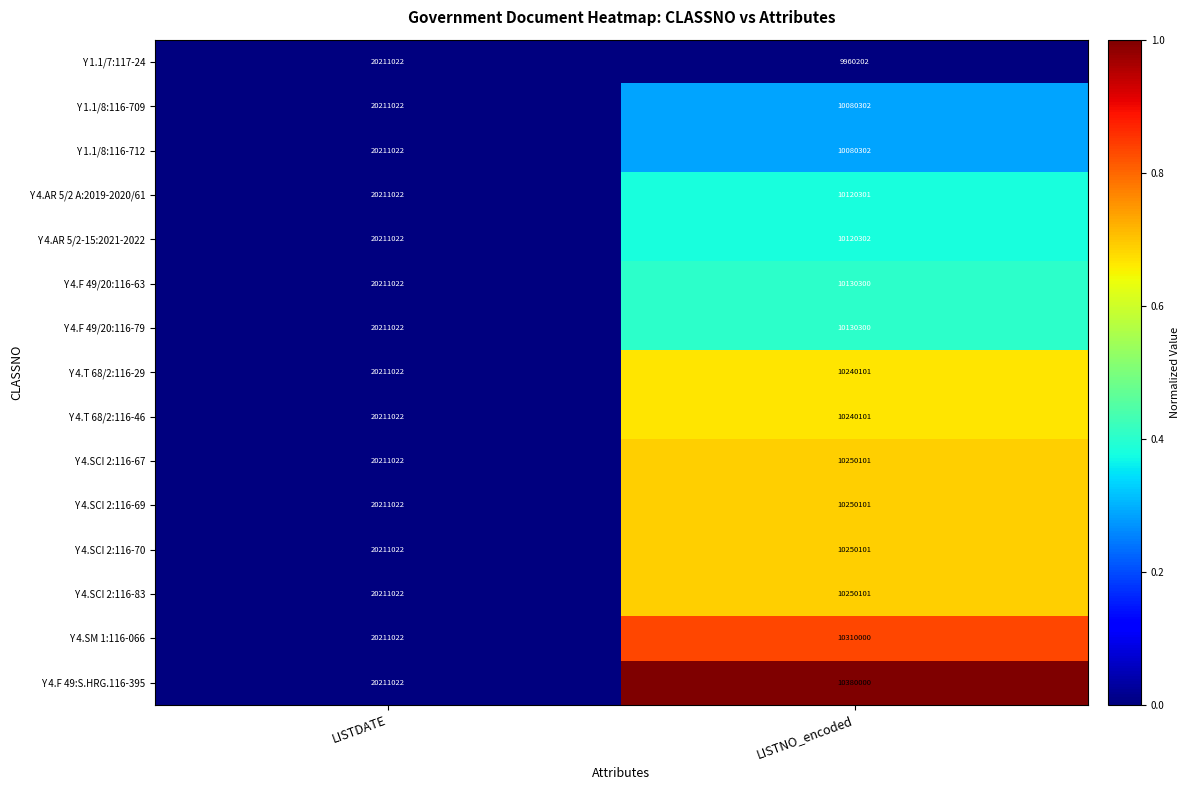

The Y 4.AR 5/2 A:2019-2020/61 series shows 10120301 at LISTNO_encoded. True or false?

True